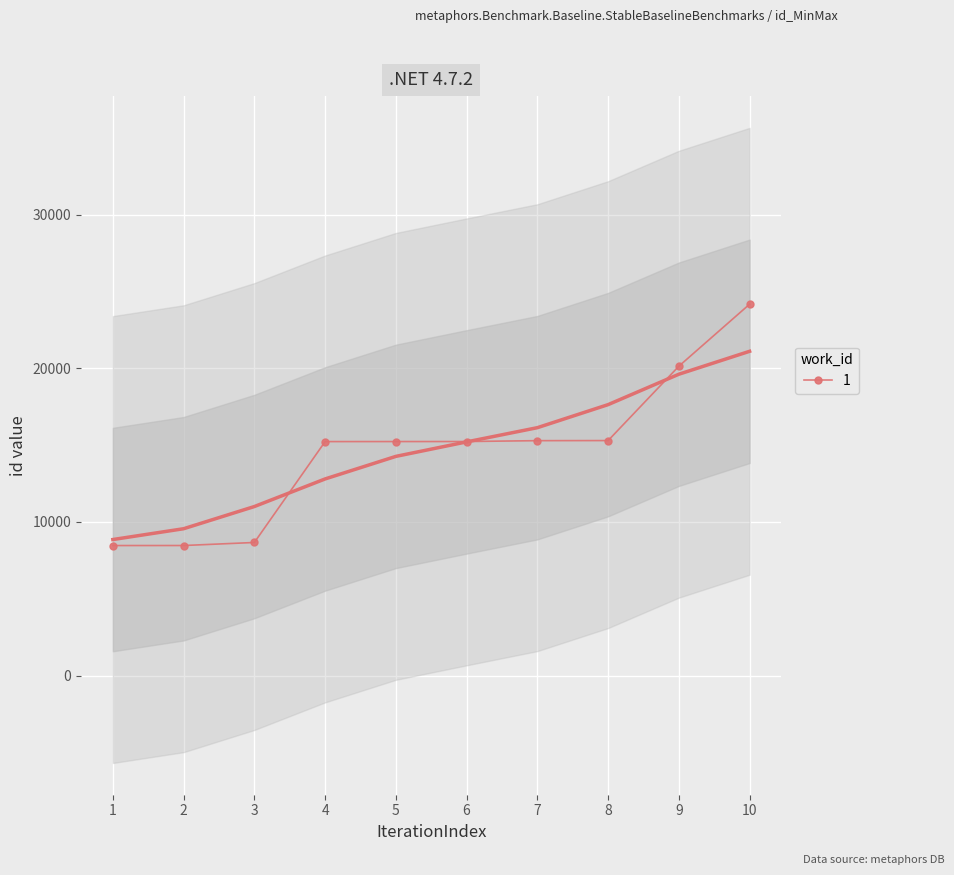

Reading left to right, what are all the values shown in this chart?

8466	8468	8666	15233	15235	15237	15293	15299	20140	24176